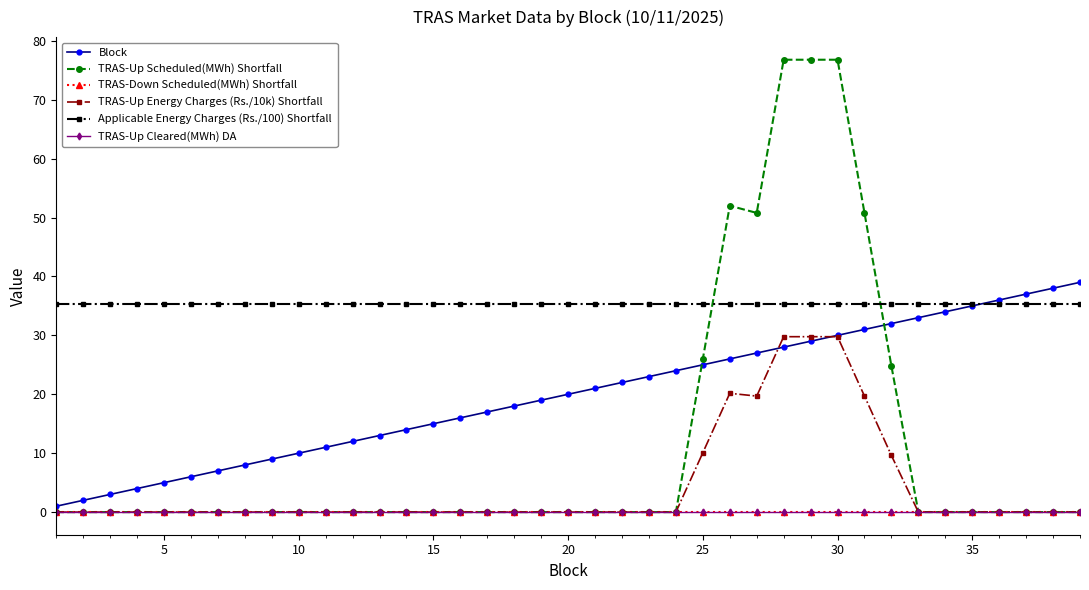

Is this an area chart (filled region under the line)?

No